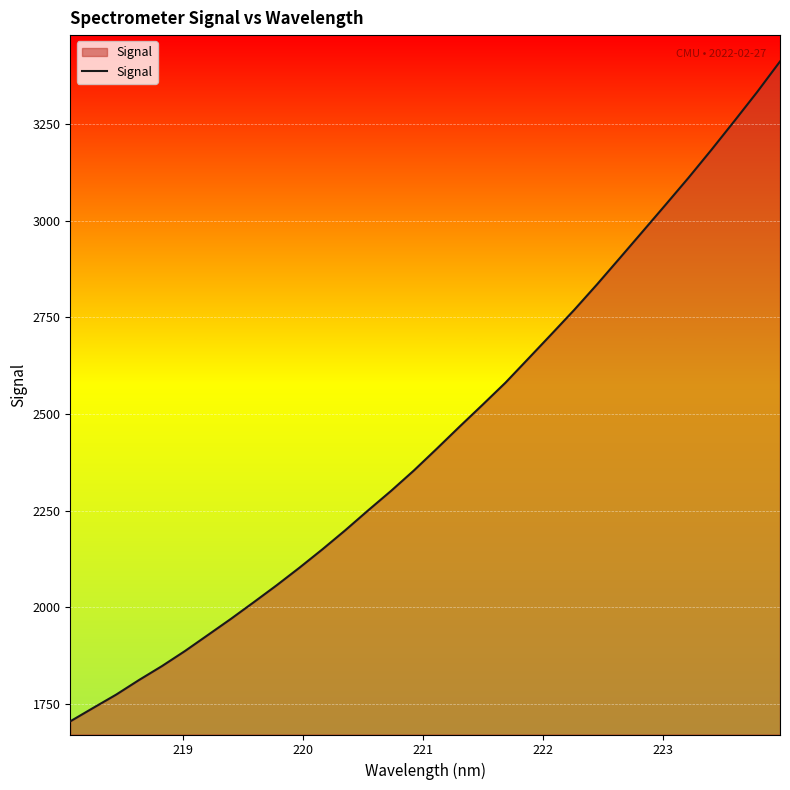

What is the minimum value shown in the chart?

1704.5